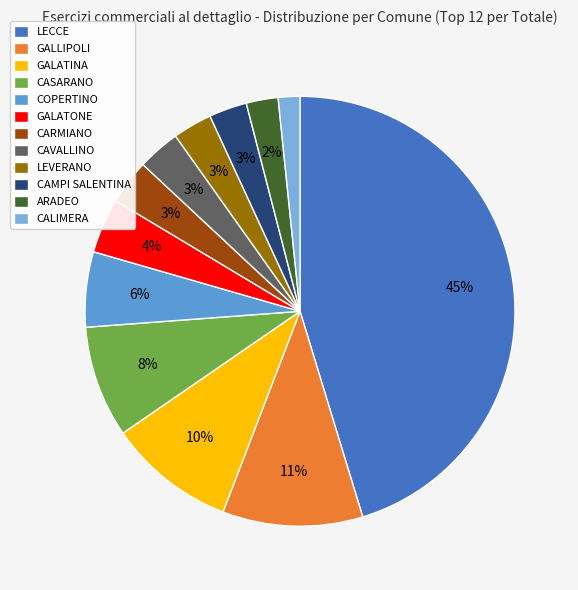

Count the number of slices in the pie.

12